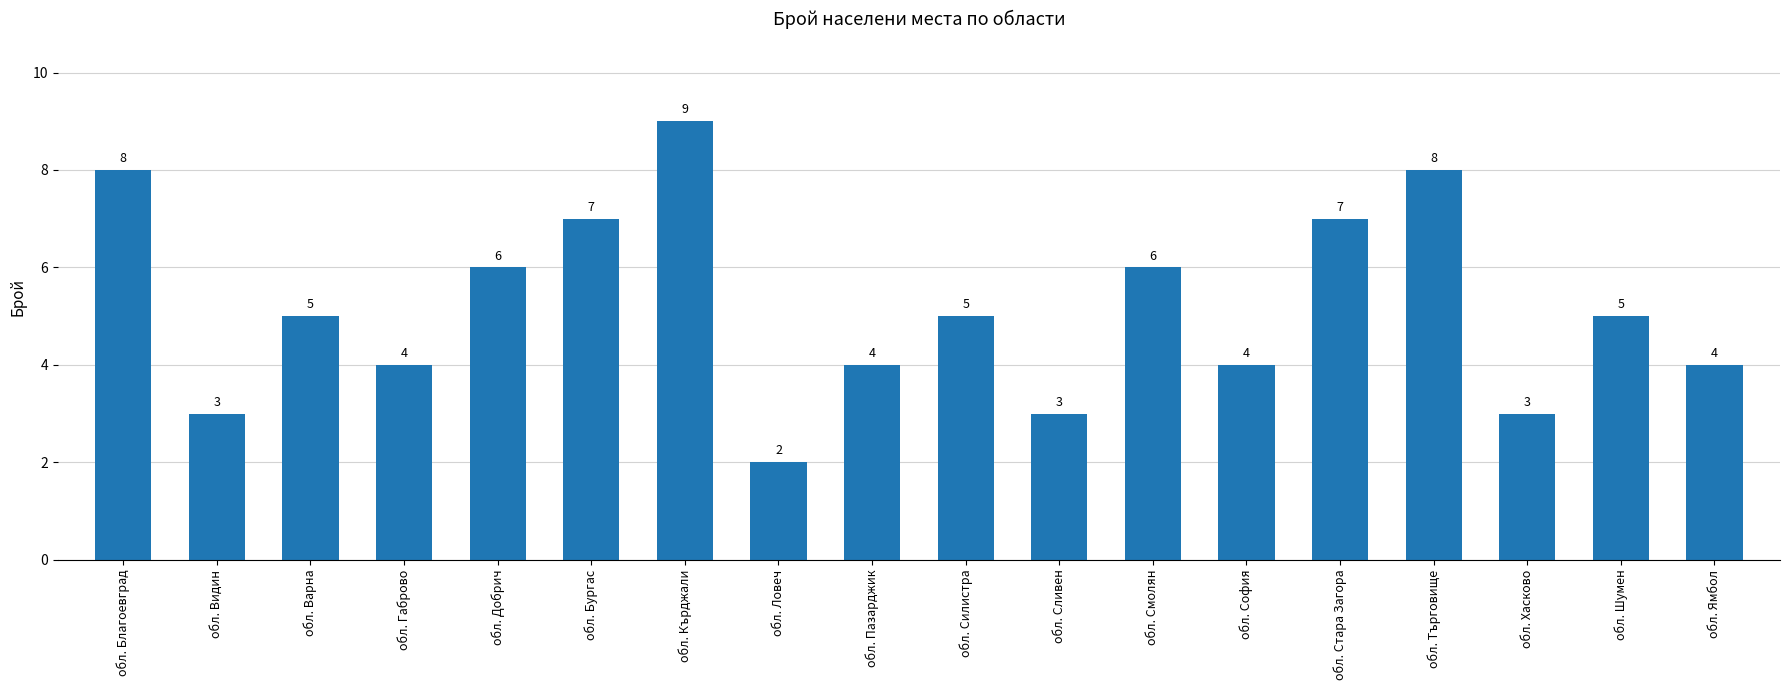

Which category has the lowest value across all series?

обл. Ловеч